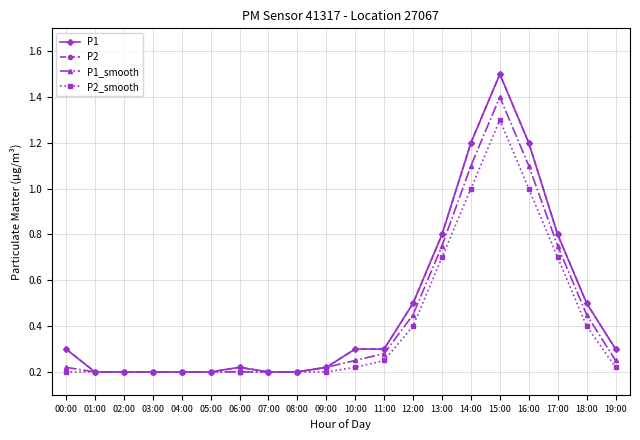

Is it true that P2 equals 2.1 at 15:00?

False